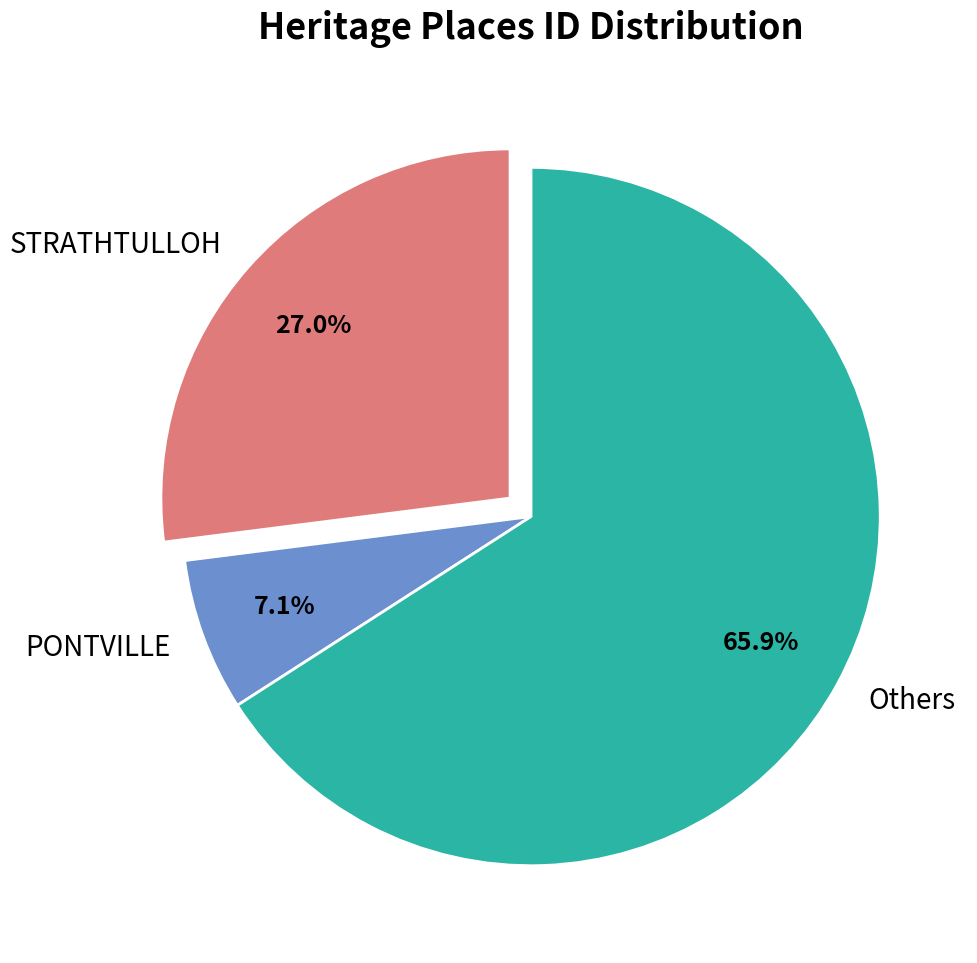

Which has a higher value, Others or STRATHTULLOH?

Others